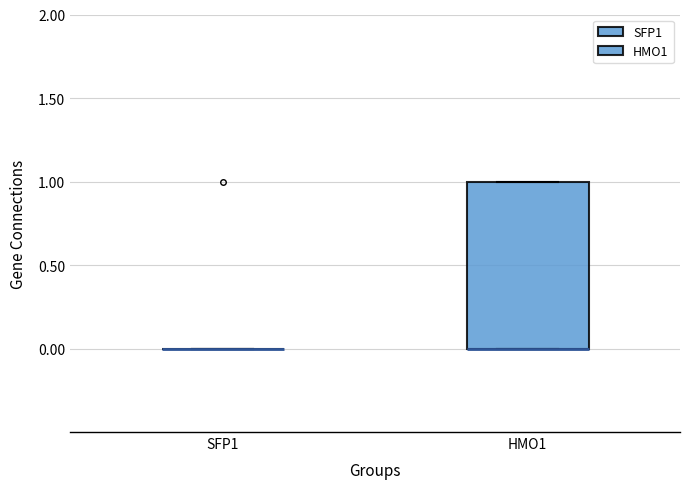

Where is the upper edge of the box for HMO1 on the y-axis? The values are not printed on the chart, so give them approximately, as read against the axis.

1